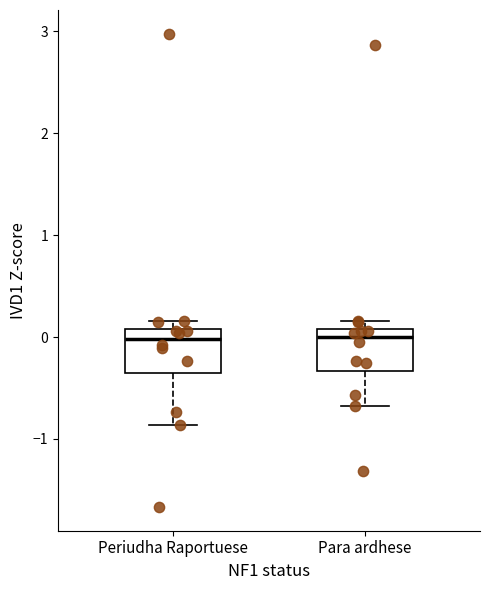

Reading left to right, read every box against the y-axis: the position of its median line, the range the box covers, and the ends of its whiskers. The values are not printed on the chart, so give them approximately, as read against the axis.

Periudha Raportuese: median 0.0, box -0.4 to 0.1, whiskers -0.9 to 0.2
Para ardhese: median 0.0, box -0.3 to 0.1, whiskers -0.7 to 0.2